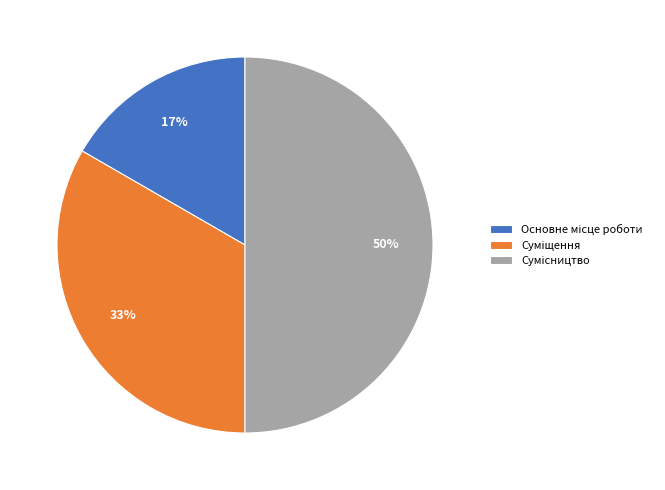

To the nearest percent, what is the difference between the largest and smallest slice percentages?

33%